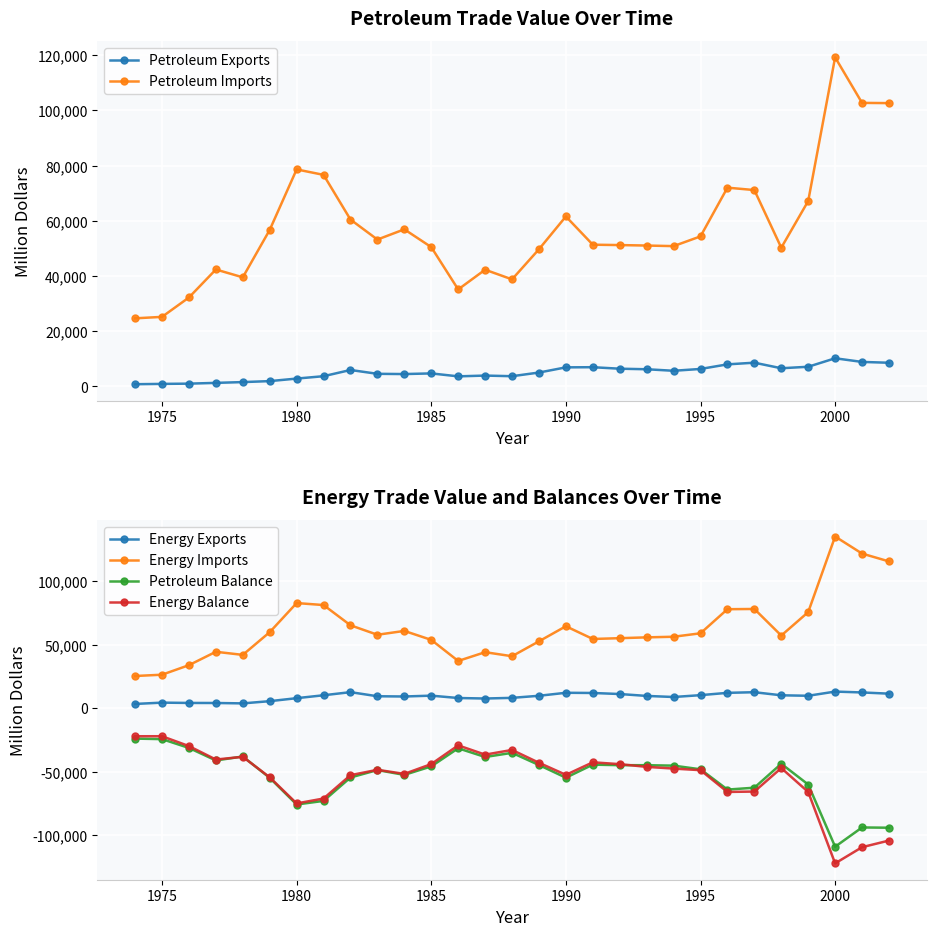

What is the average value of the Petroleum Exports series?

5044.5